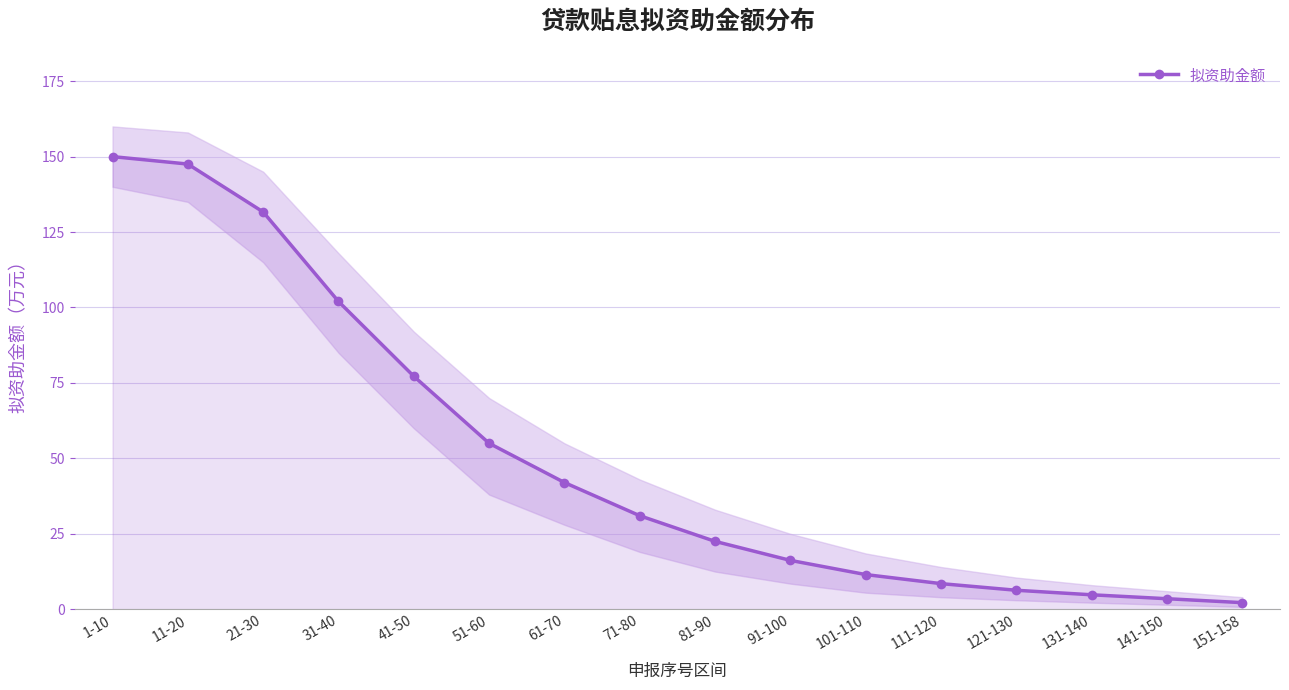

What is the change in value from 21-30 to 111-120?

-123.2